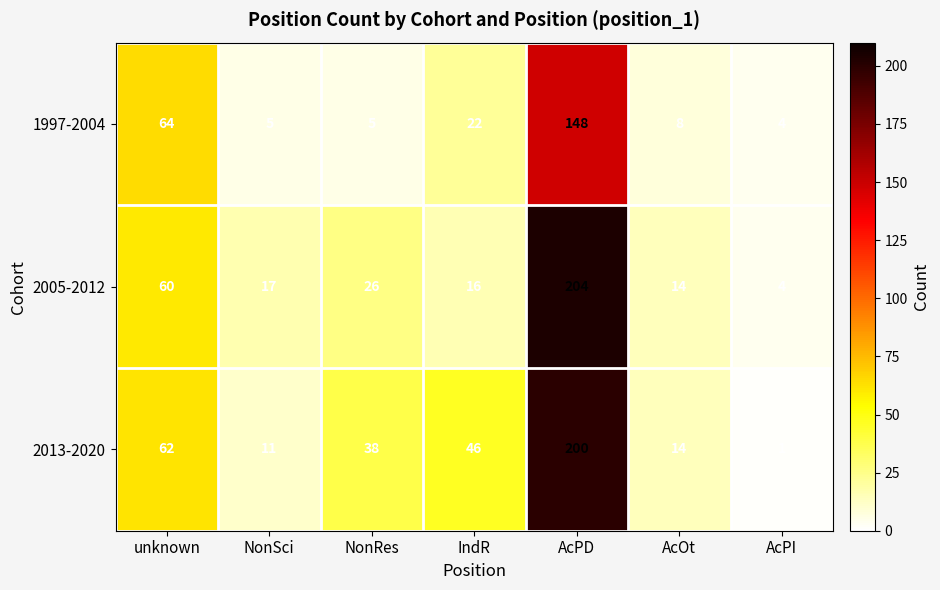

At how many categories does at least one series exceed 58?

2